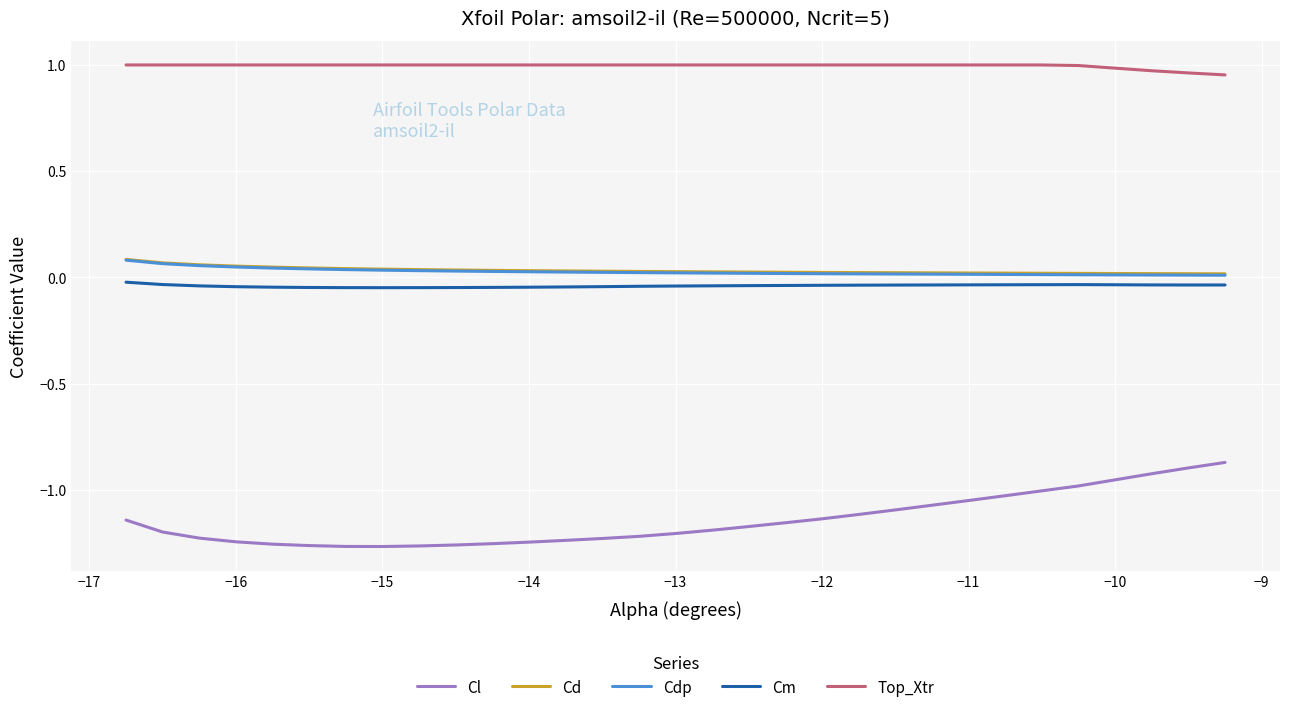

Which series has the largest total across all categories?

Top_Xtr